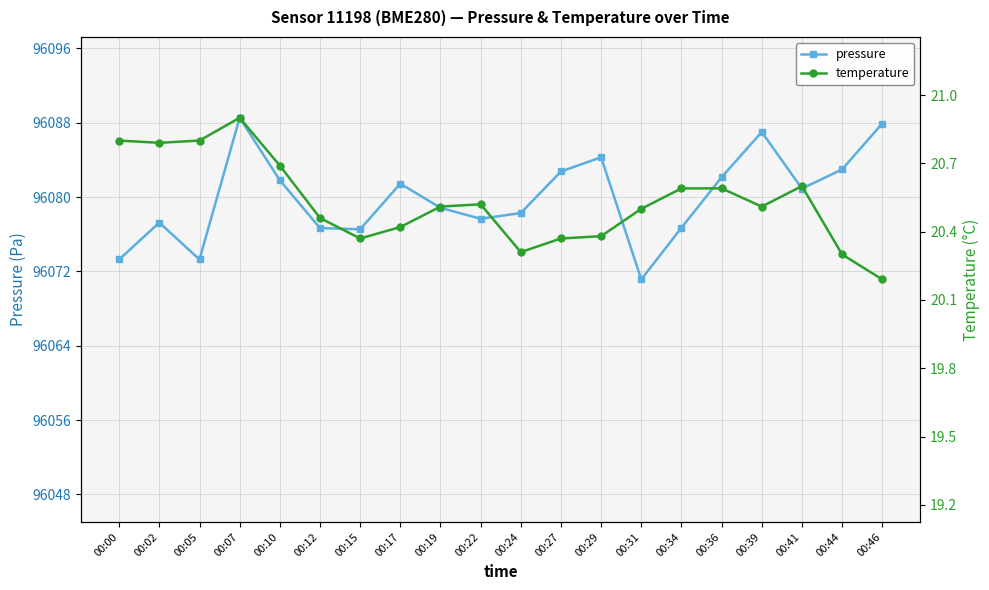

Which has a higher value, 00:29 or 00:46?

00:46